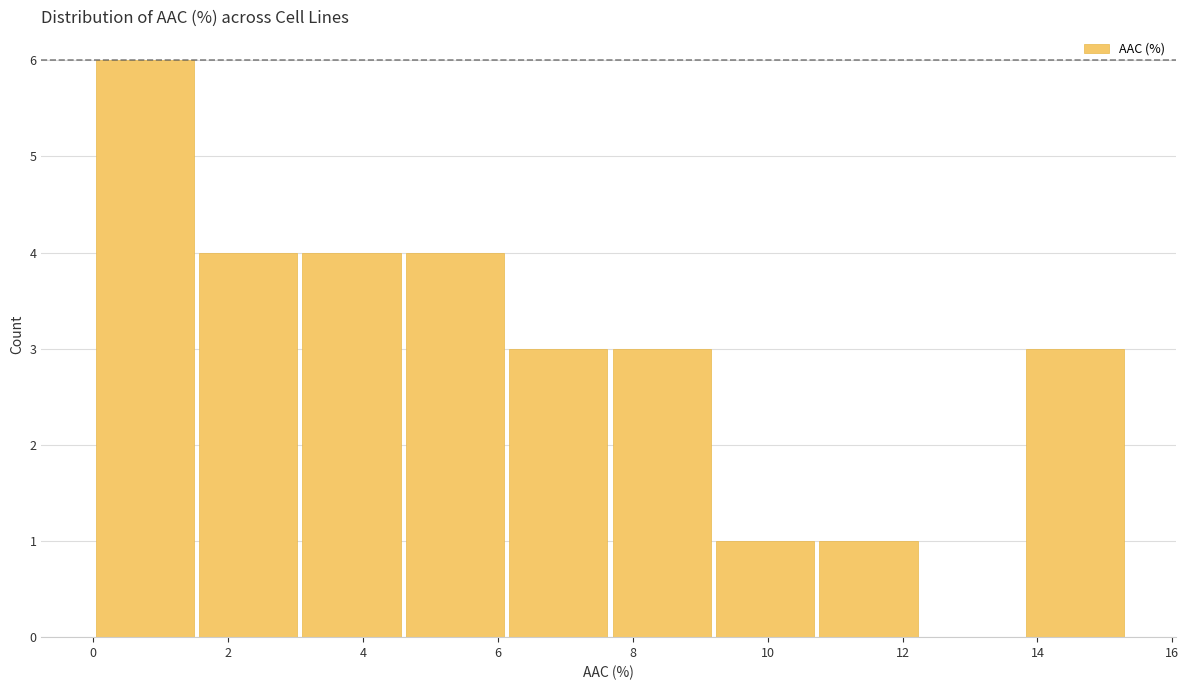

Reading left to right, transcribe this chart: for each bar, give the range it covers on the x-axis and its height. Neither the bar edges nor the heights are printed on the chart, so give them approximately, as read against the axes.

0.0 to 1.6: 6
1.6 to 3.0: 4
3.0 to 4.6: 4
4.6 to 6.2: 4
6.2 to 7.6: 3
7.6 to 9.2: 3
9.2 to 10.8: 1
10.8 to 12.2: 1
12.2 to 13.8: 0
13.8 to 15.4: 3